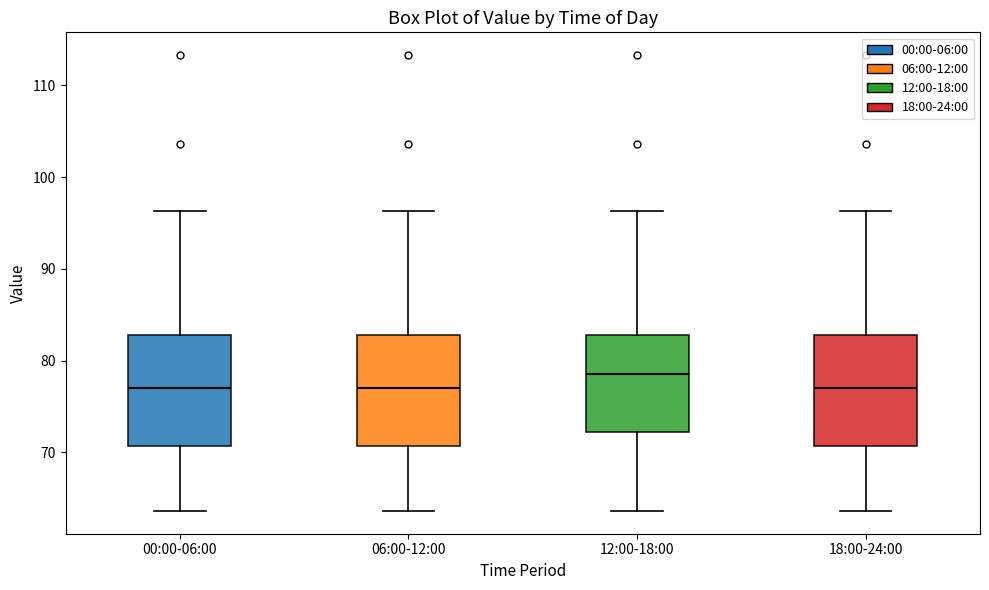

Reading left to right, read every box against the y-axis: the position of its median line, the range the box covers, and the ends of its whiskers. The values are not printed on the chart, so give them approximately, as read against the axis.

00:00-06:00: median 77, box 71 to 83, whiskers 64 to 96
06:00-12:00: median 77, box 71 to 83, whiskers 64 to 96
12:00-18:00: median 79, box 72 to 83, whiskers 64 to 96
18:00-24:00: median 77, box 71 to 83, whiskers 64 to 96